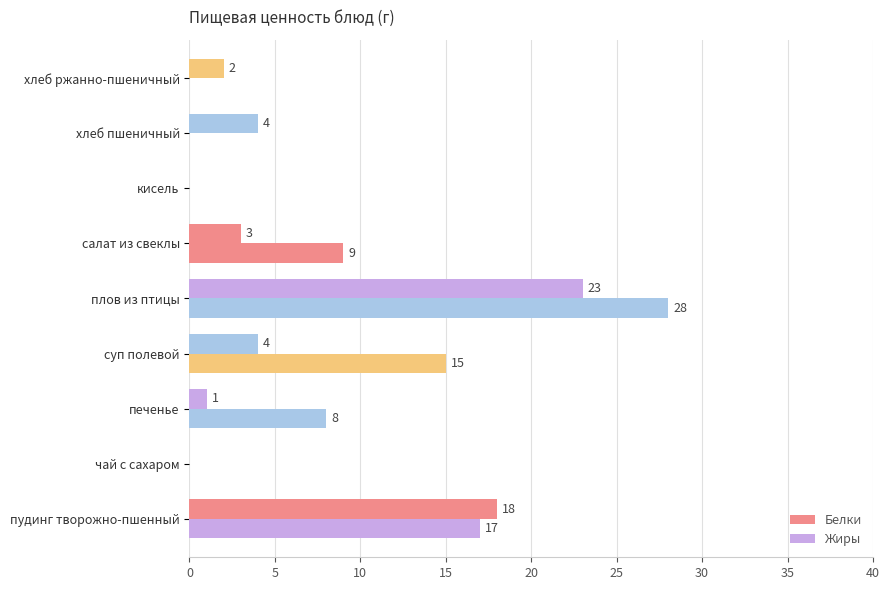

How many values in Белки are above zero?

7